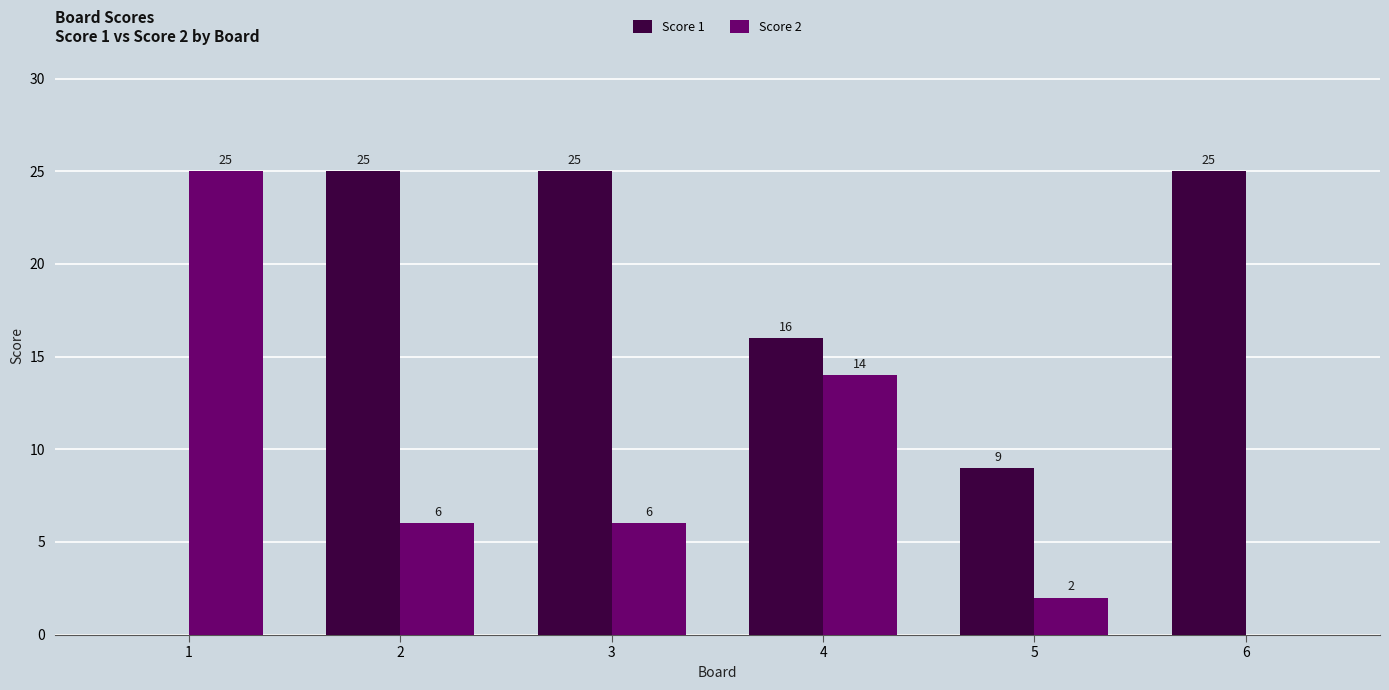

Which series changed the most between 3 and 4?

Score 1